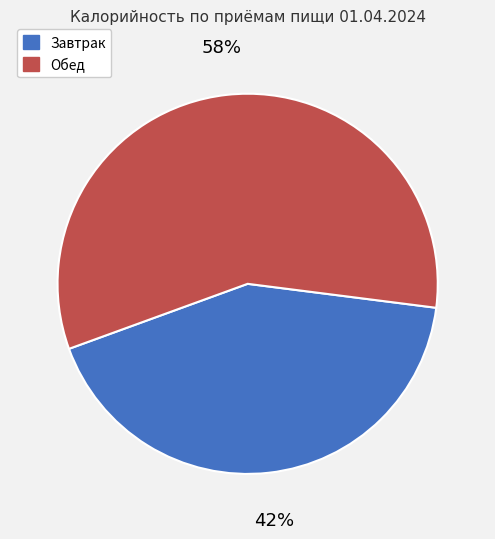

Which category has the smallest portion of the pie?

Завтрак